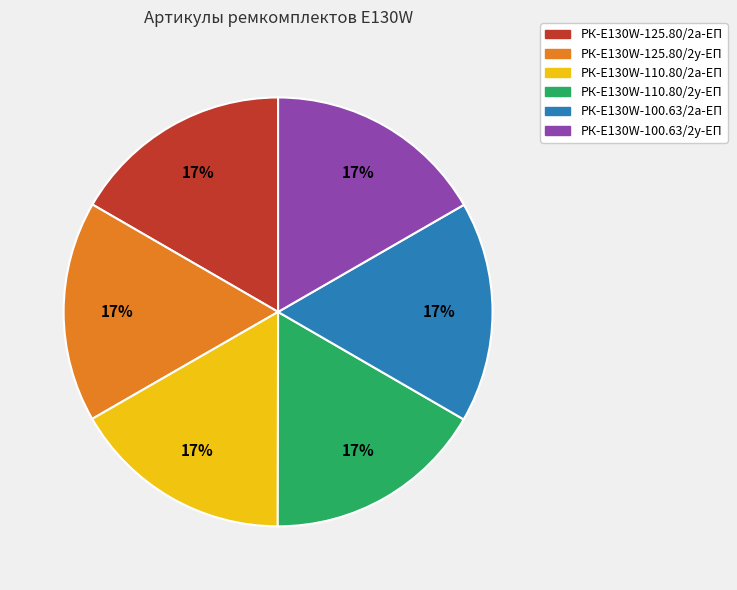

True or false: РК-E130W-125.80/2у-ЕП accounts for 17% of the total.

True